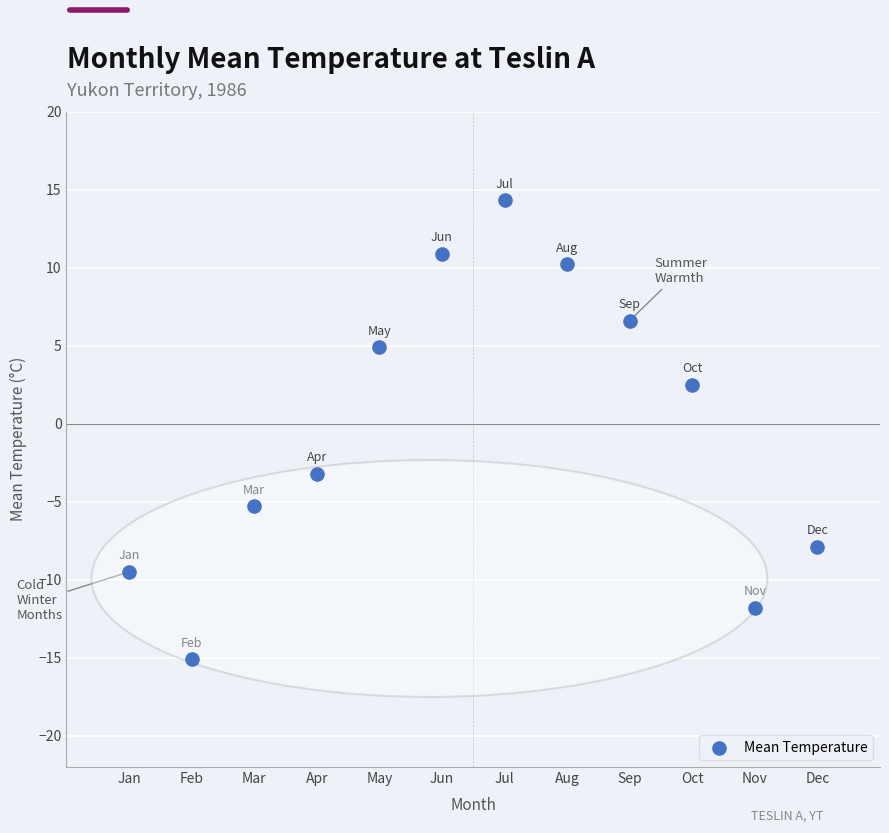

What Y value in the scatter plot is closest to 0?

2.5